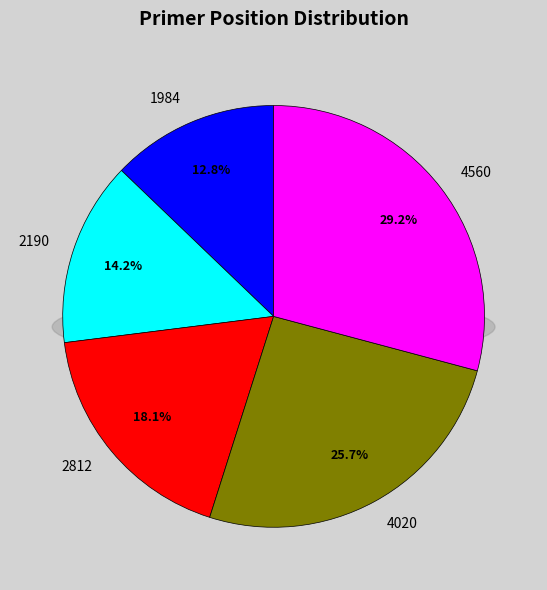

Is there any slice that represents more than half of the pie?

No